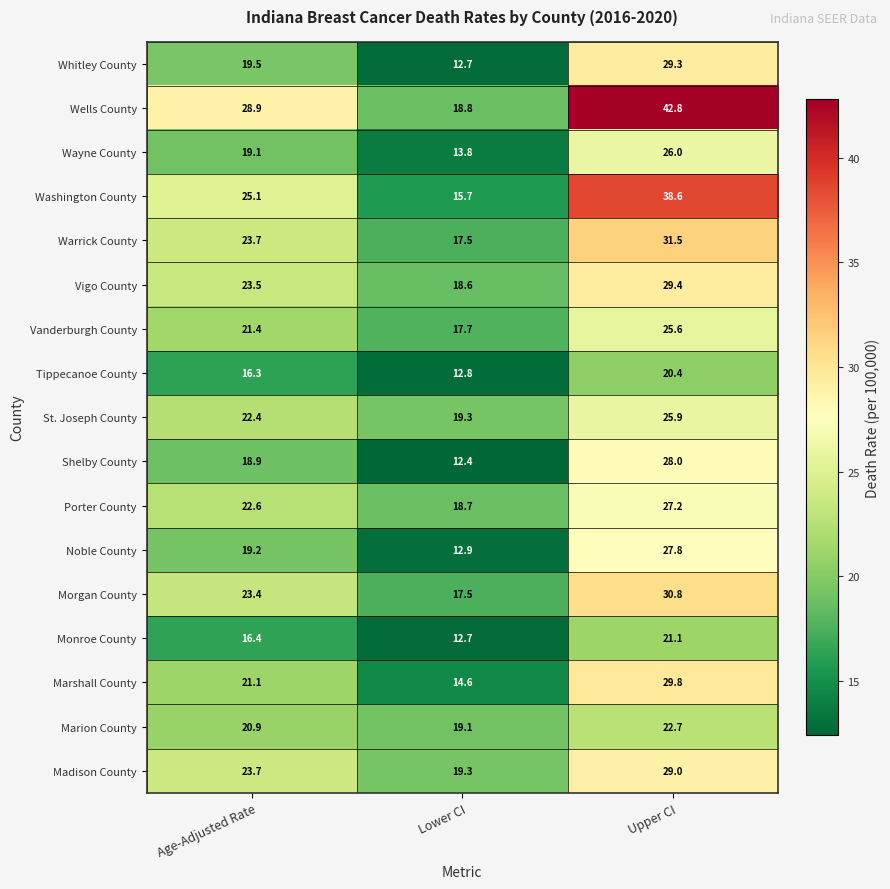

What is the greatest value displayed?

42.8